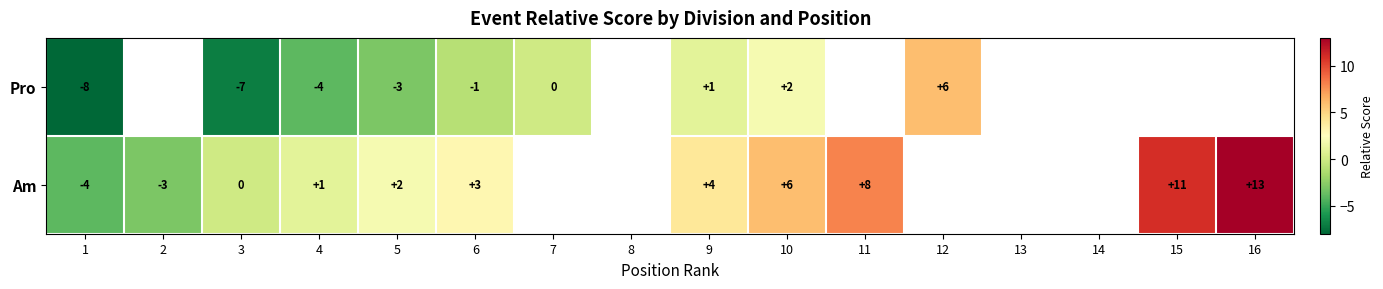

What is the difference between the highest and lowest values at 1?

4